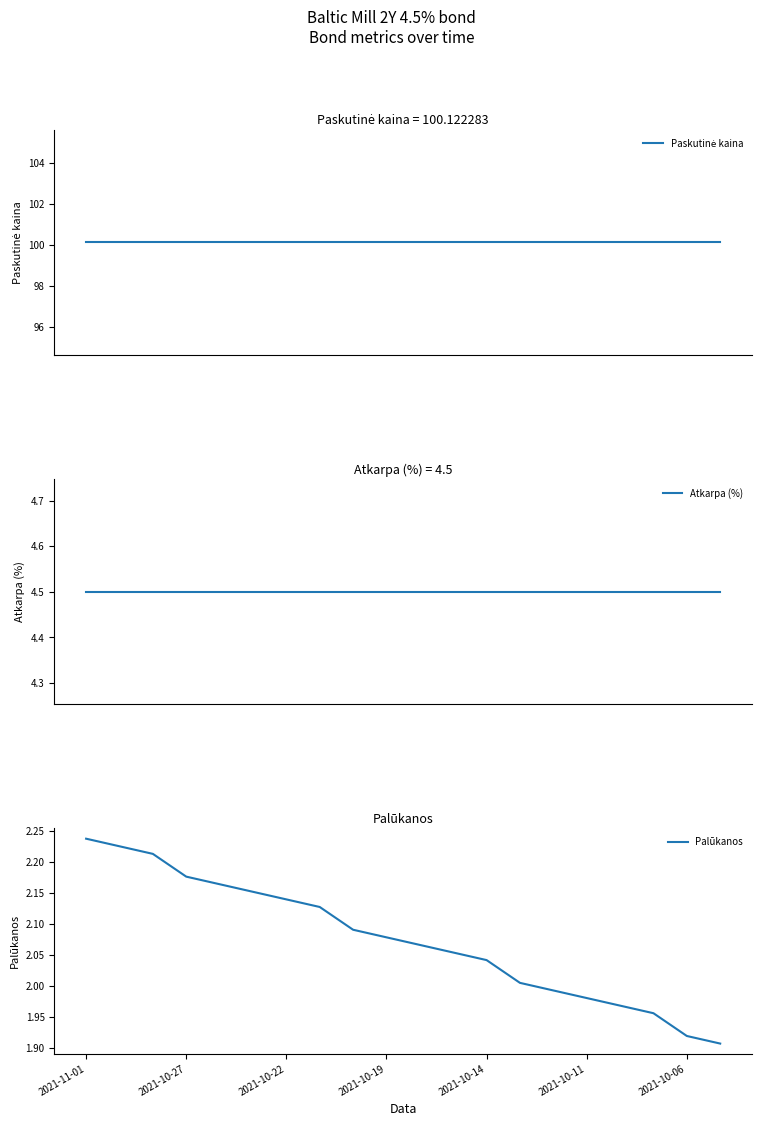

What are all the series names shown in the legend?

Paskutinė kaina, Atkarpa (%), Palūkanos